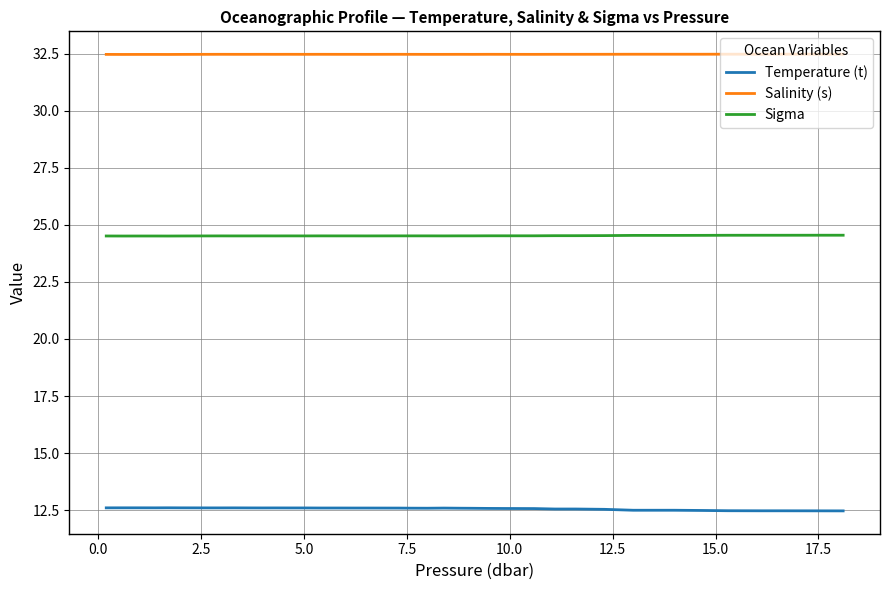

What is the average value of the Temperature (t) series?

12.6